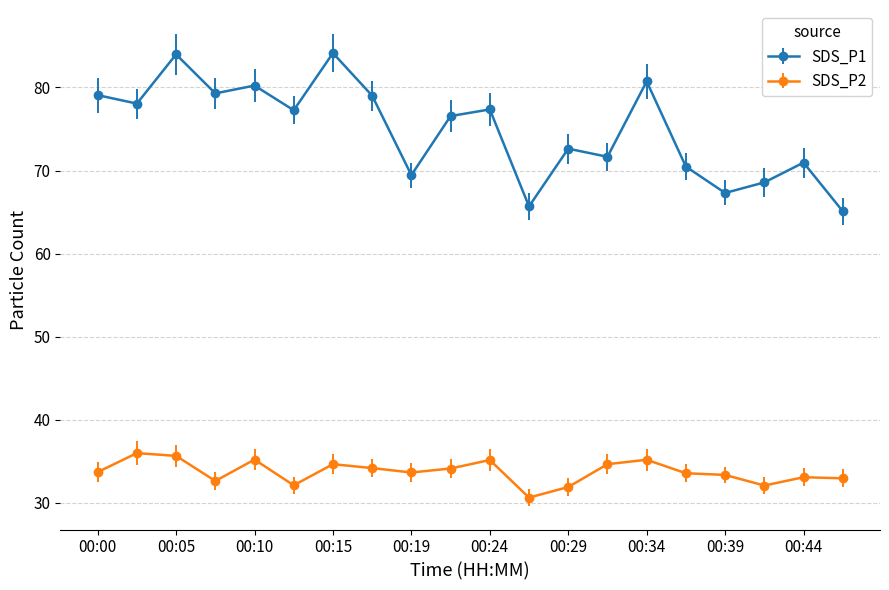

What is the average value of the SDS_P2 series?

33.7